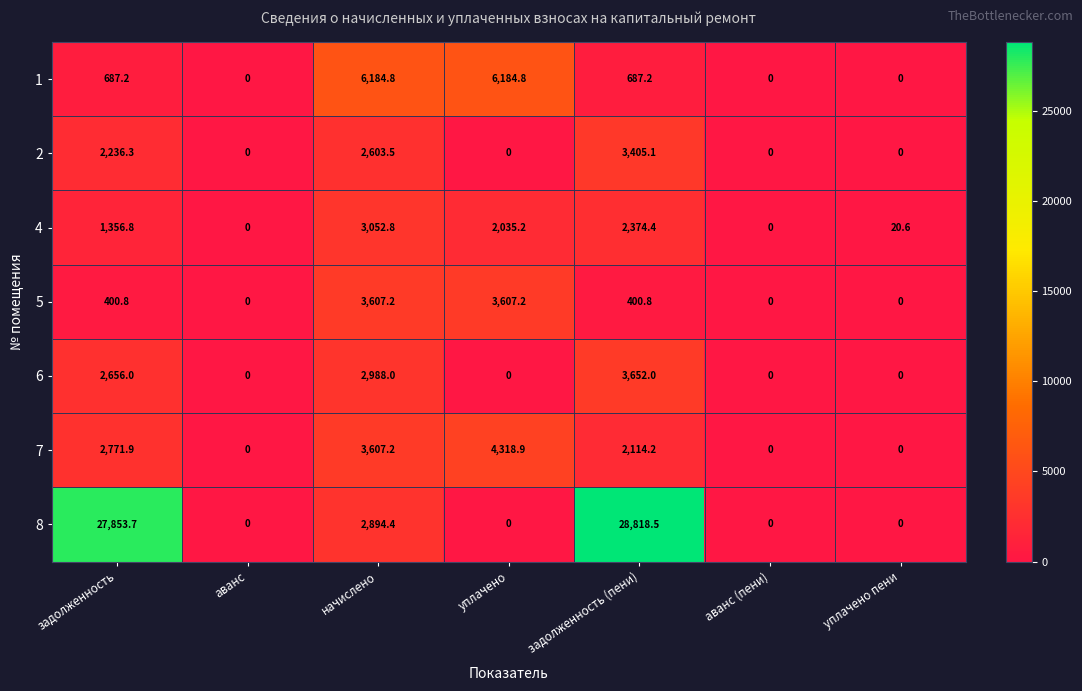

At which label does 8 reach its peak?

задолженность (пени)